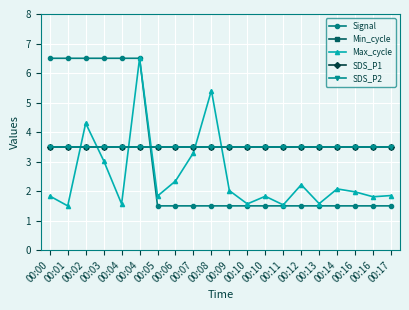

What is the total value across all series at 00:10?

13.6